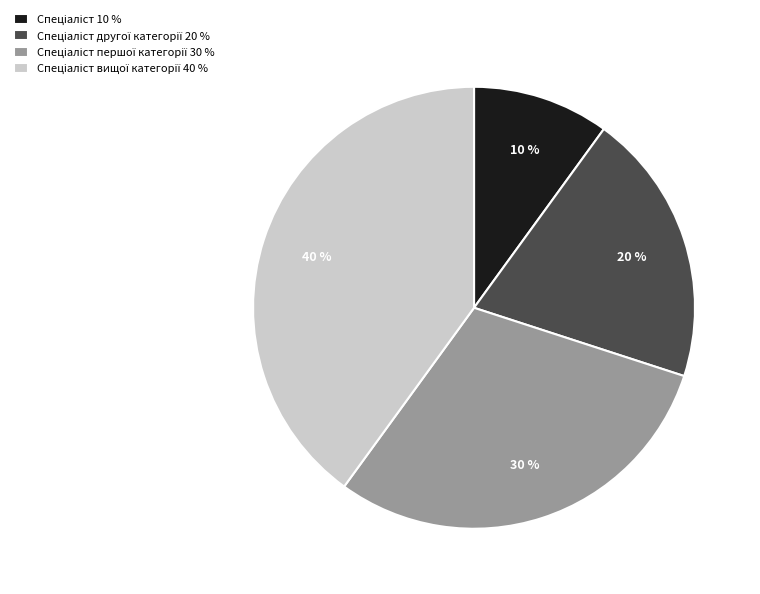

To the nearest percent, what is the average slice percentage?

25%